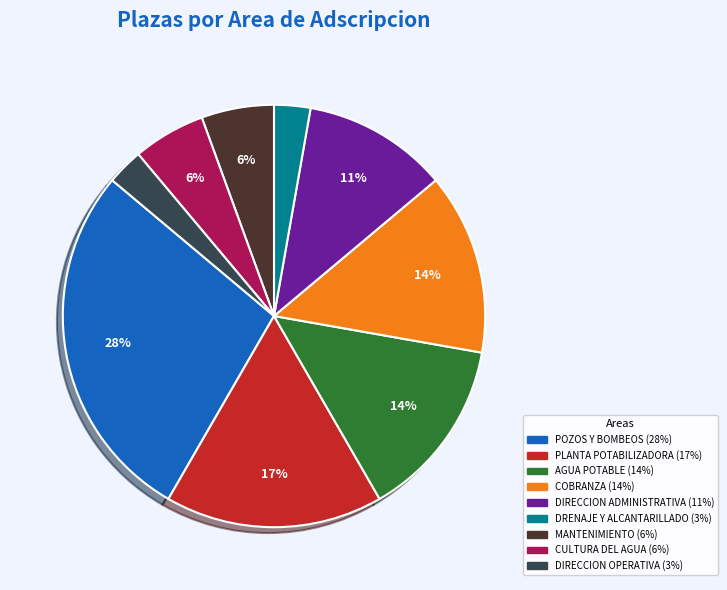

Between AGUA POTABLE and DIRECCION ADMINISTRATIVA, which is larger?

AGUA POTABLE